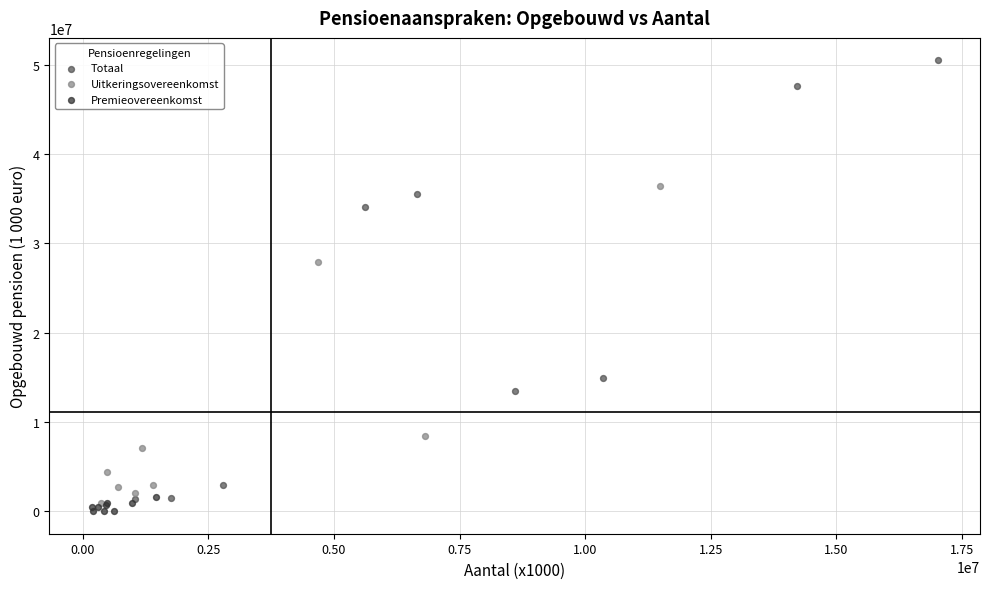

Which series contains the highest Y value?

Totaal